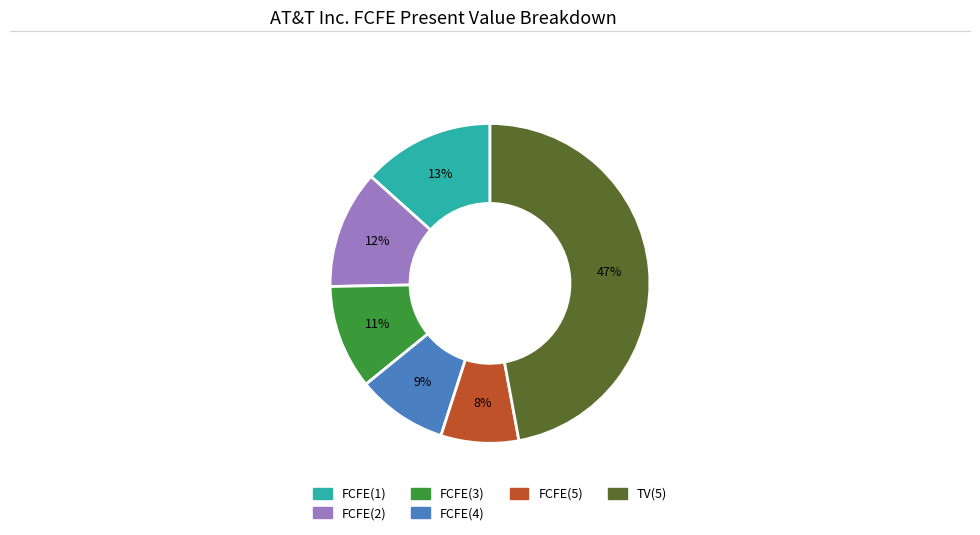

Is there a majority slice in this chart?

No